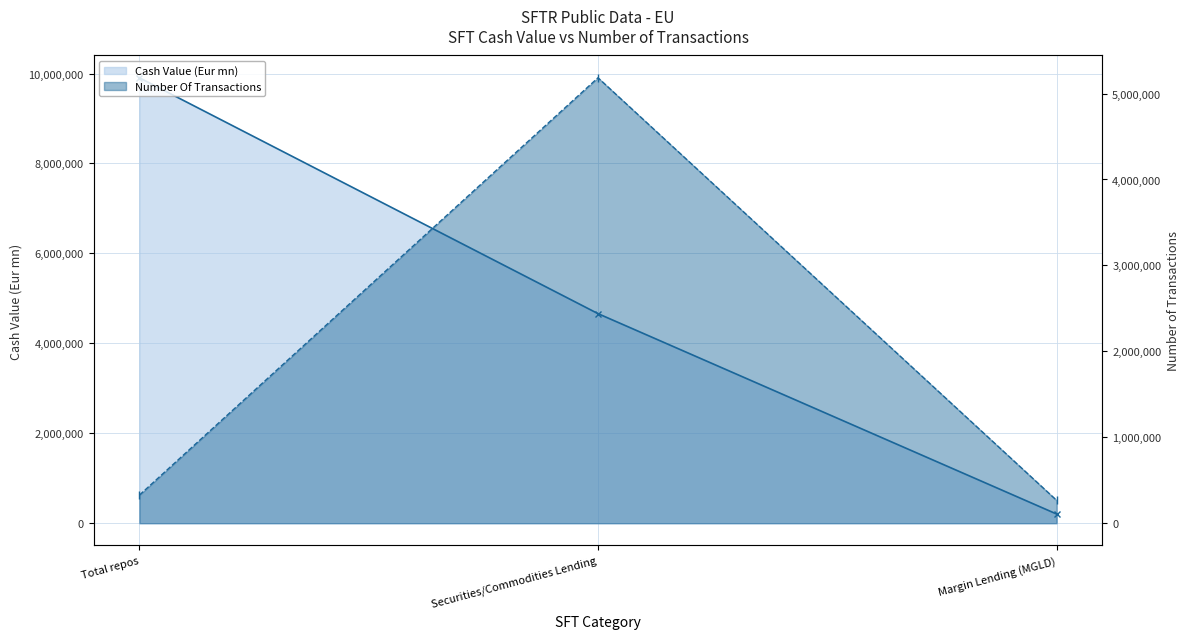

What is the minimum value for Number Of Transactions?

266363.0